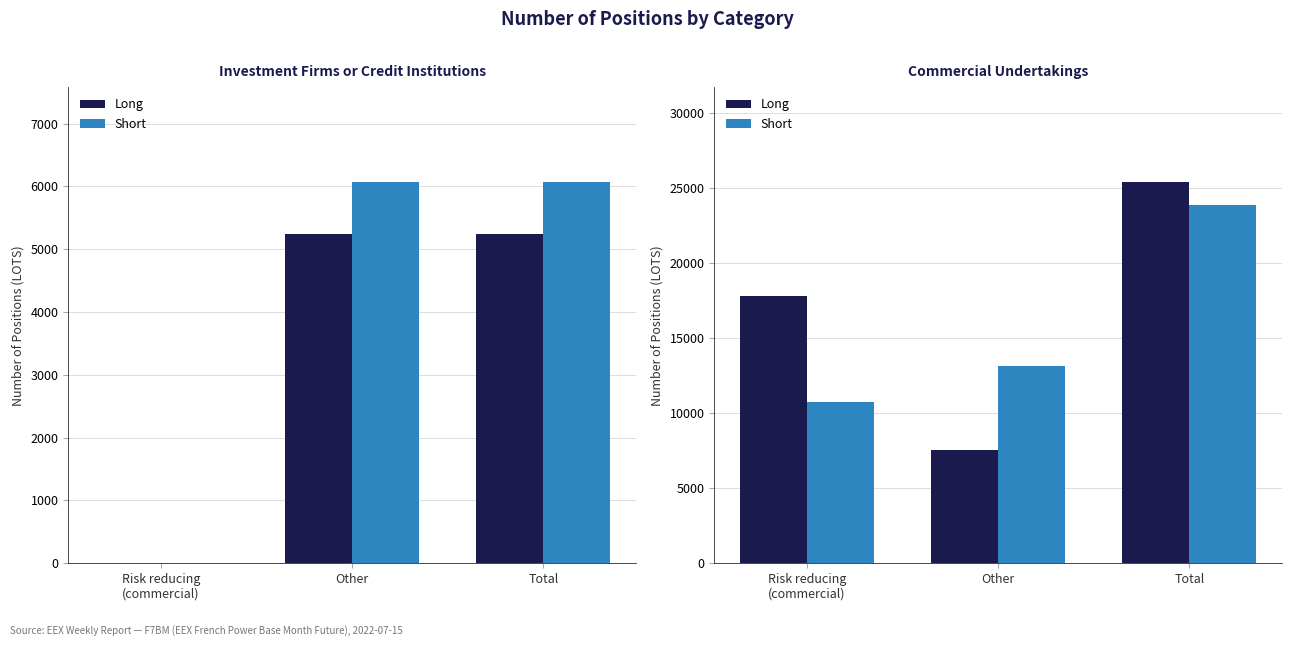

What is the label of the 1st bar from the right?

Total